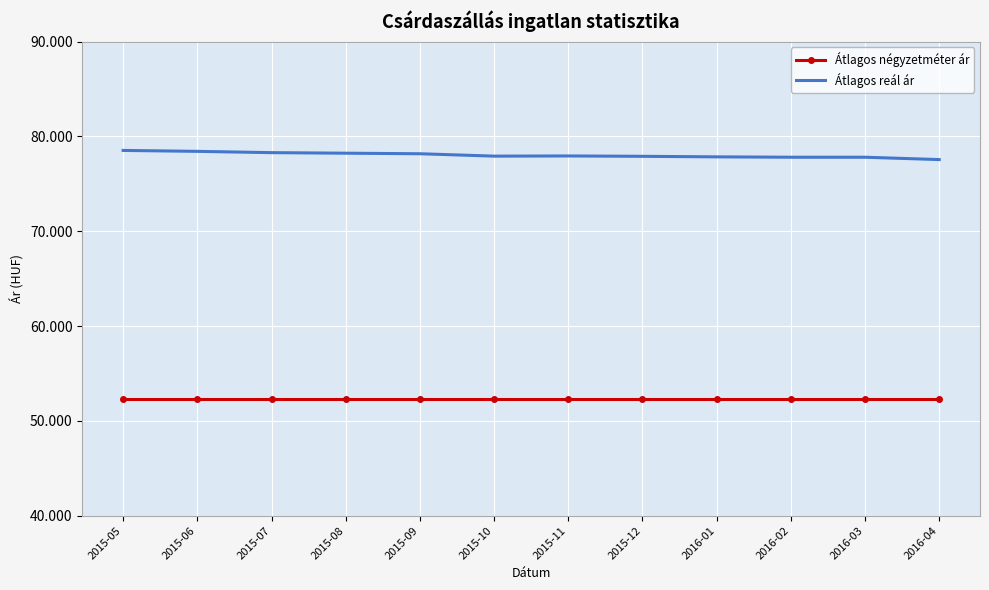

True or false: Átlagos reál ár and Átlagos négyzetméter ár cross at least once.

False